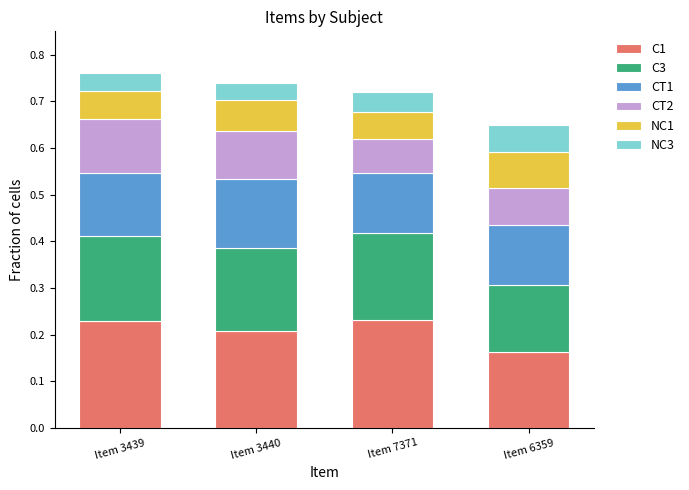

The value of C1 at Item 7371 is 0.2. True or false?

True